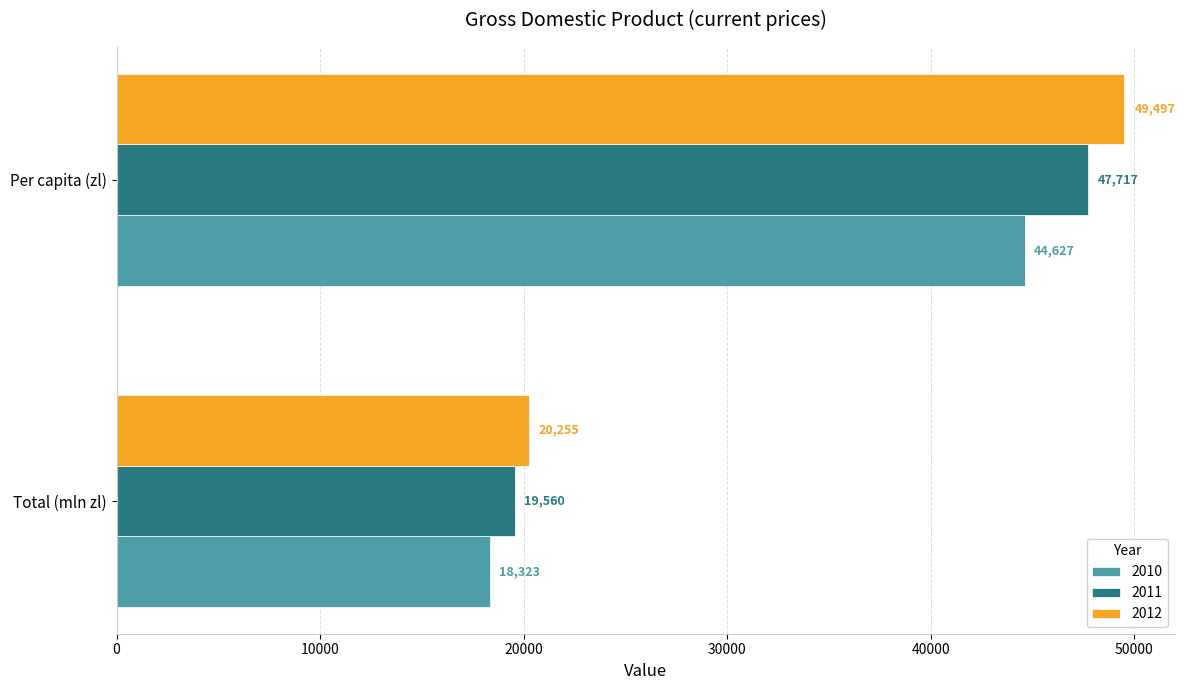

Which category has the highest value in the 2012 series?

Per capita (zl)